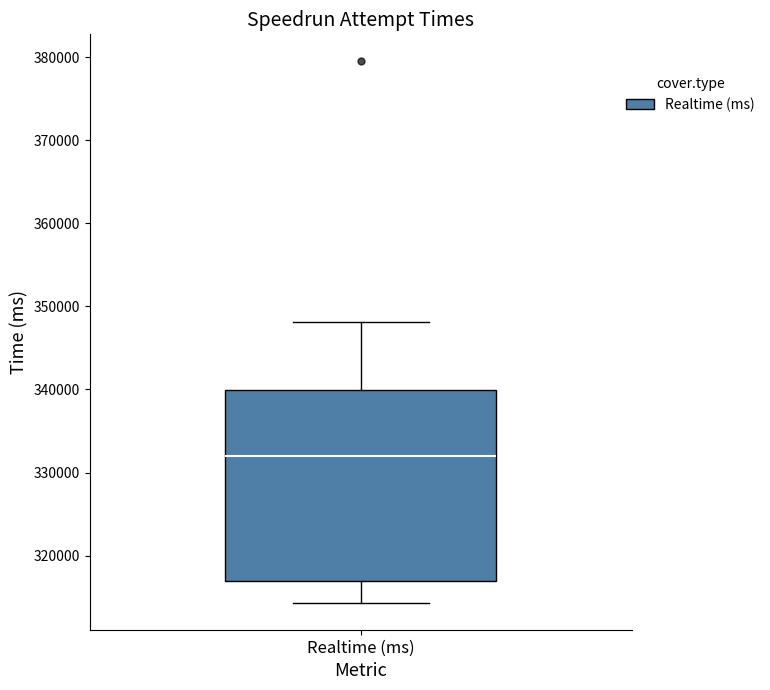

Read this box plot against the y-axis: the position of the median line, the range covered by the box, and the ends of both whiskers. The values are not printed on the chart, so give them approximately, as read against the axis.

median 332000, box 317000 to 340000, whiskers 314000 to 348000